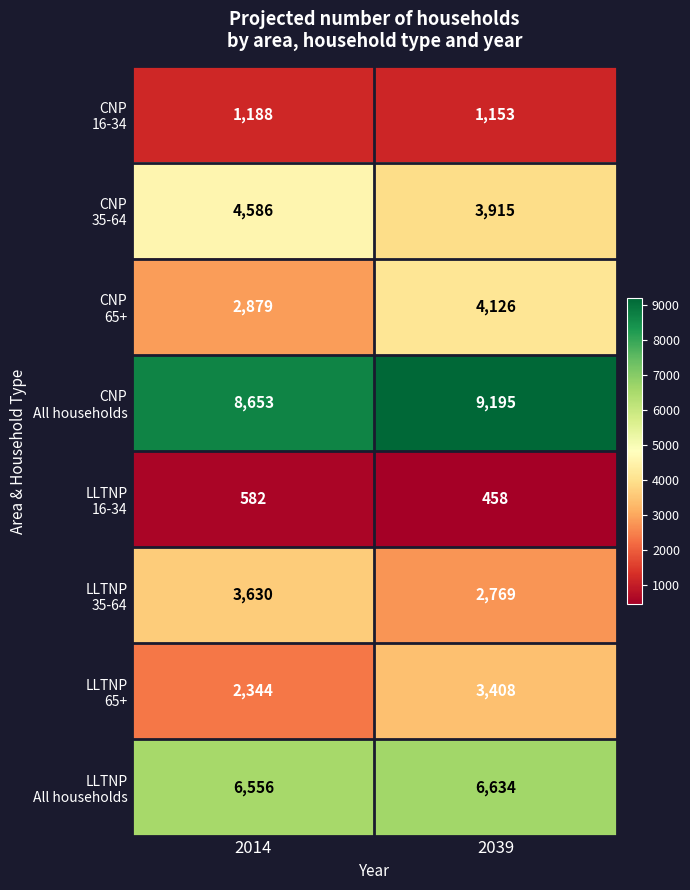

At which category is the sum across all series the highest?

2039